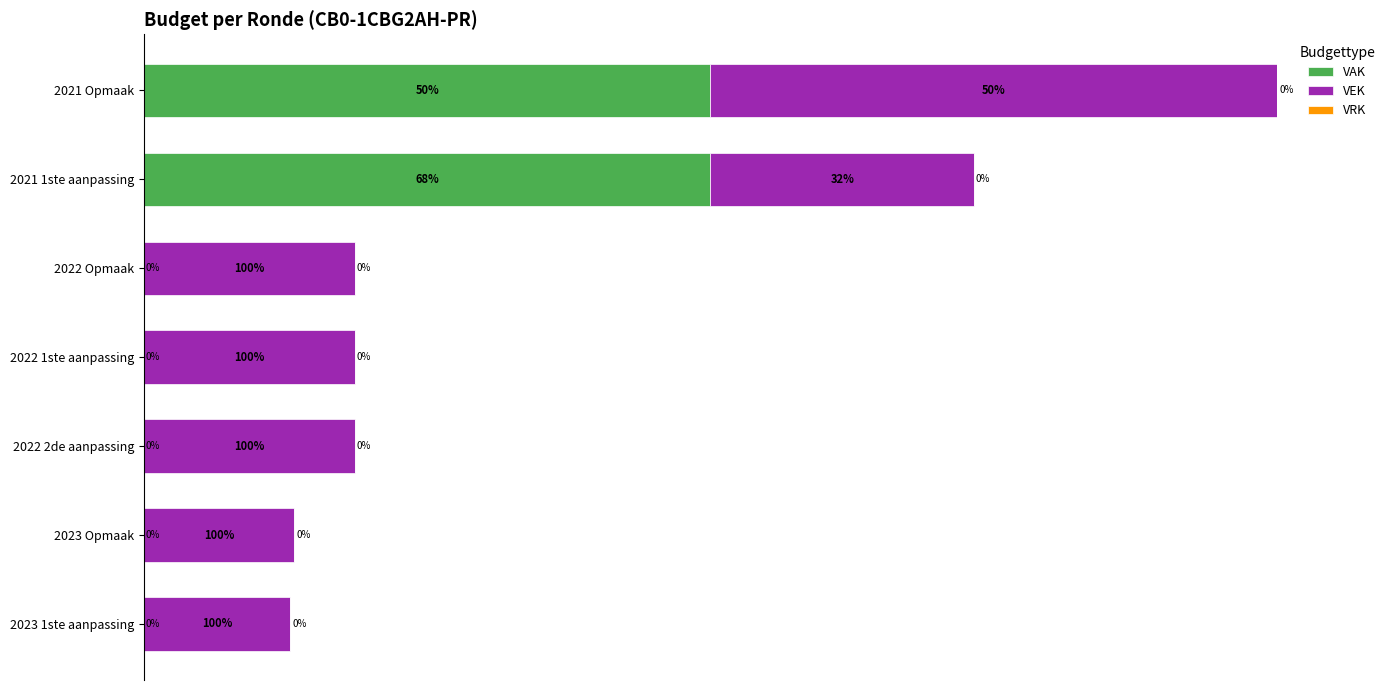

Reading left to right, what are all the values shown in this chart?

VAK: 0.0	0.0	0.0	0.0	0.0	4300000.0	4300000.0
VEK: 1109151.0	1140915.0	1600000.0	1600000.0	1600000.0	2000000.0	4300000.0
VRK: 0.6	0.6	0.6	0.6	0.6	0.6	0.6